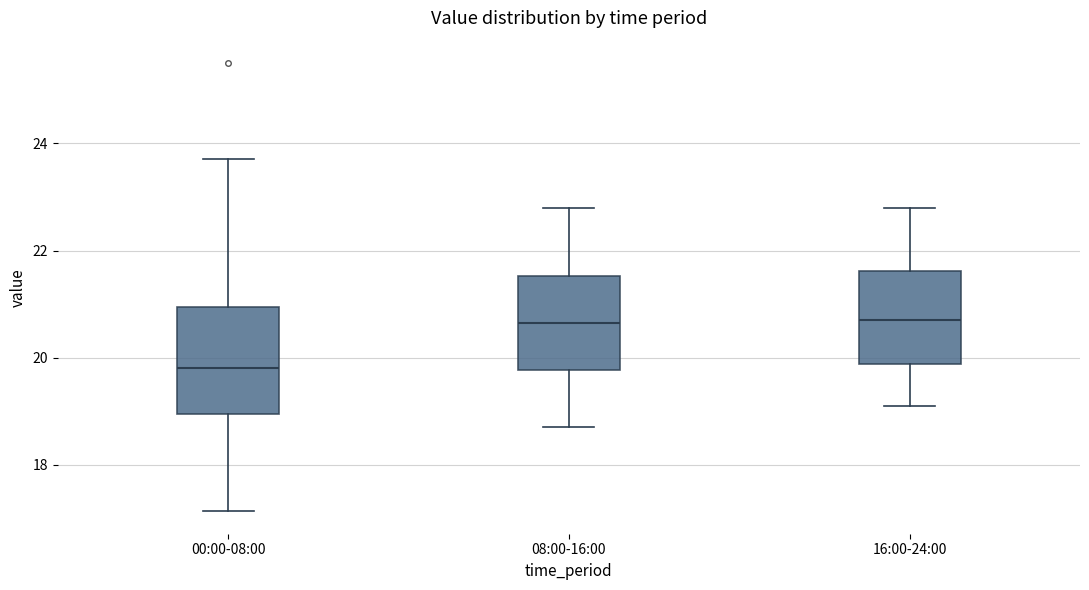

Which box's median line is the lowest?

00:00-08:00